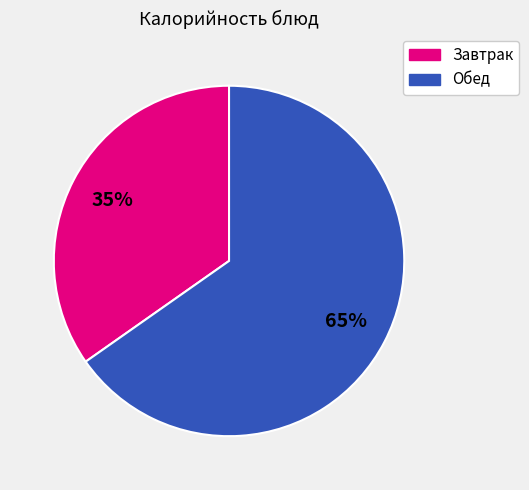

To the nearest percent, what is the average slice percentage?

50%